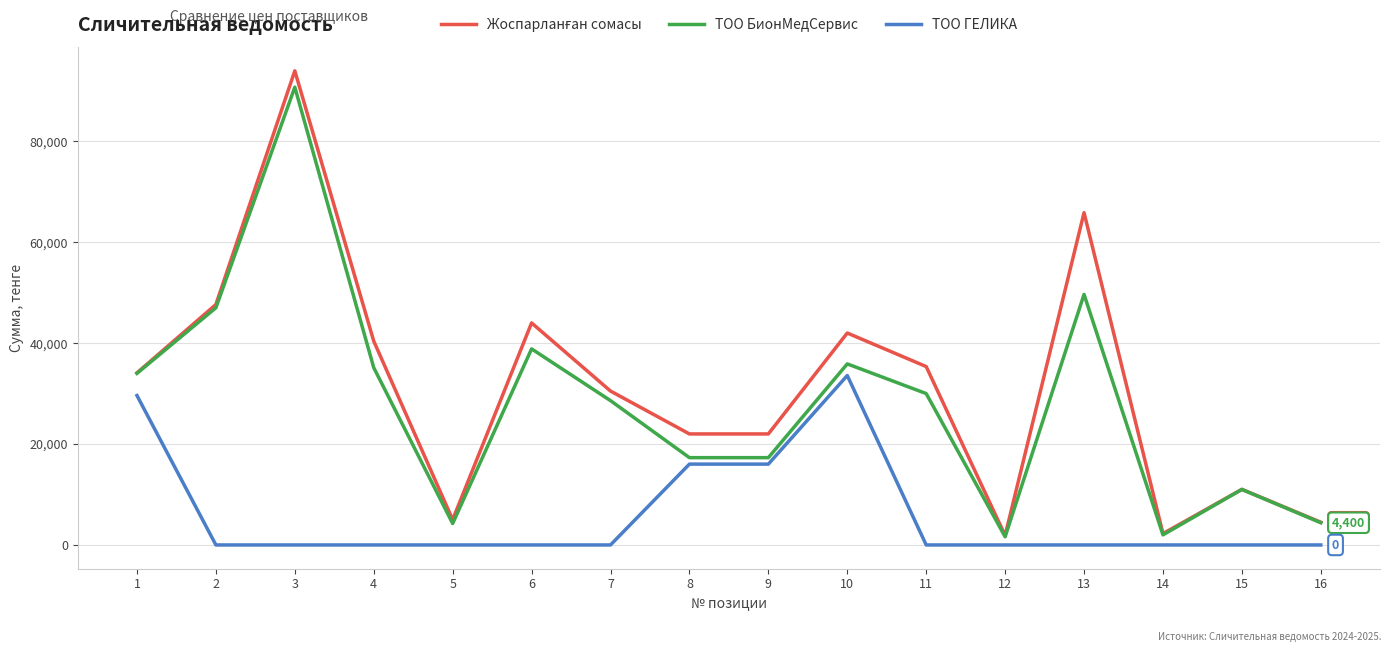

At which category is the sum across all series the highest?

3